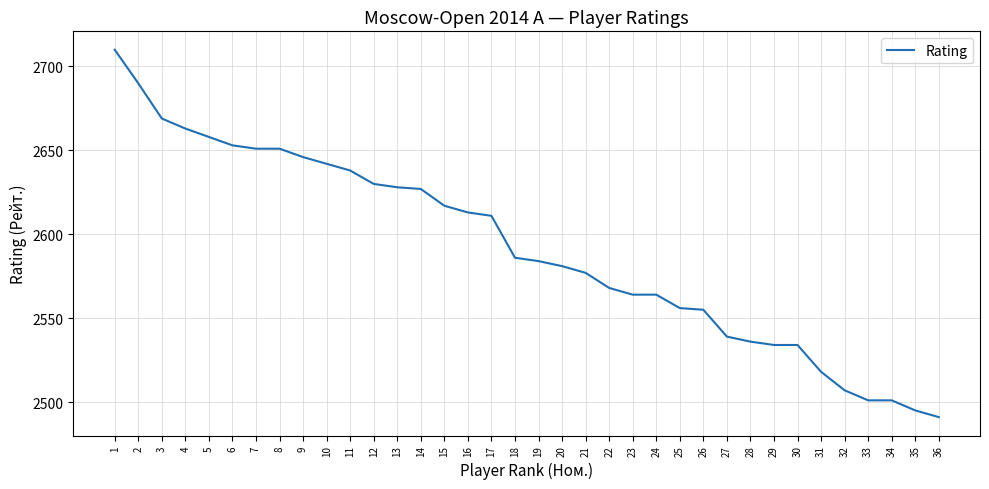

What is the maximum value shown in the chart?

2710